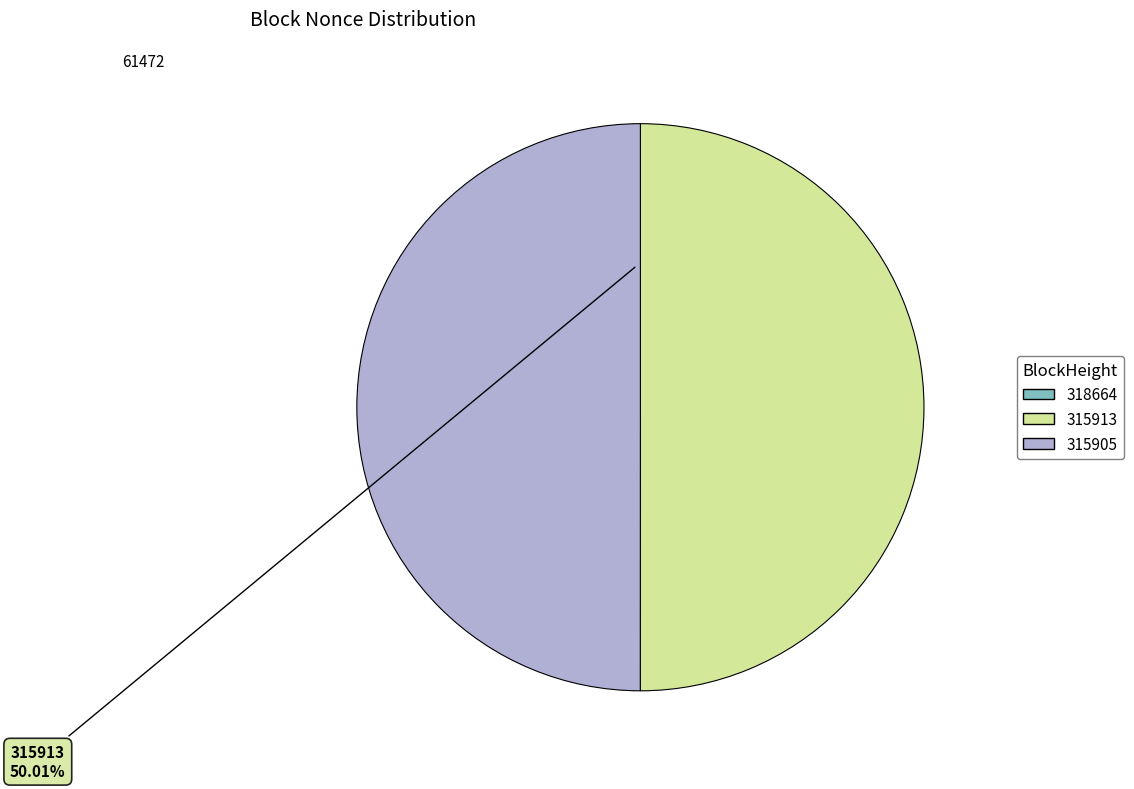

How many slices are in this pie chart?

3